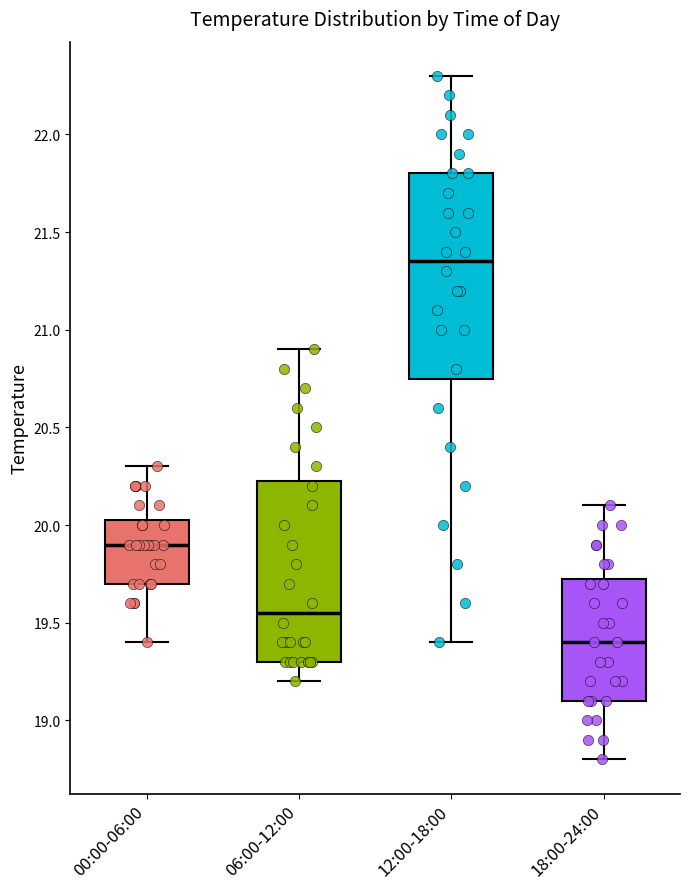

Where does the upper whisker of the box for 18:00-24:00 end on the y-axis? The values are not printed on the chart, so give them approximately, as read against the axis.

20.10